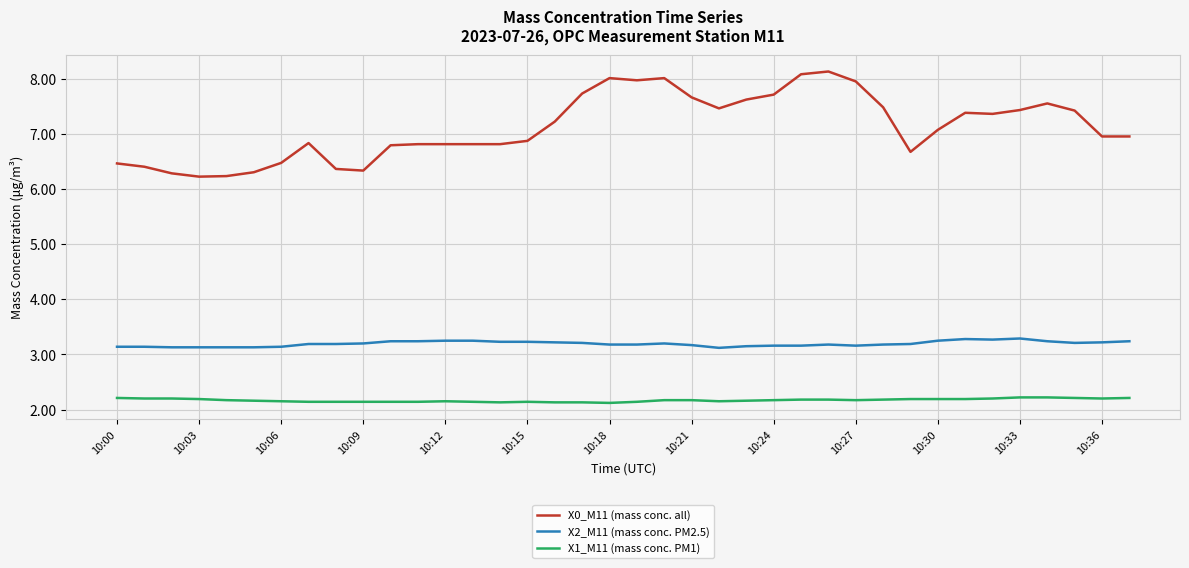

Rank the series by their maximum value, from lowest to highest.

X1_M11 (mass conc. PM1), X2_M11 (mass conc. PM2.5), X0_M11 (mass conc. all)